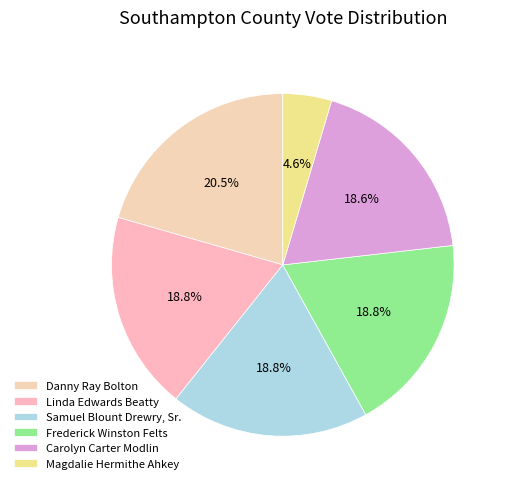

How much of the chart is everything except Samuel Blount Drewry, Sr.?

81.2%